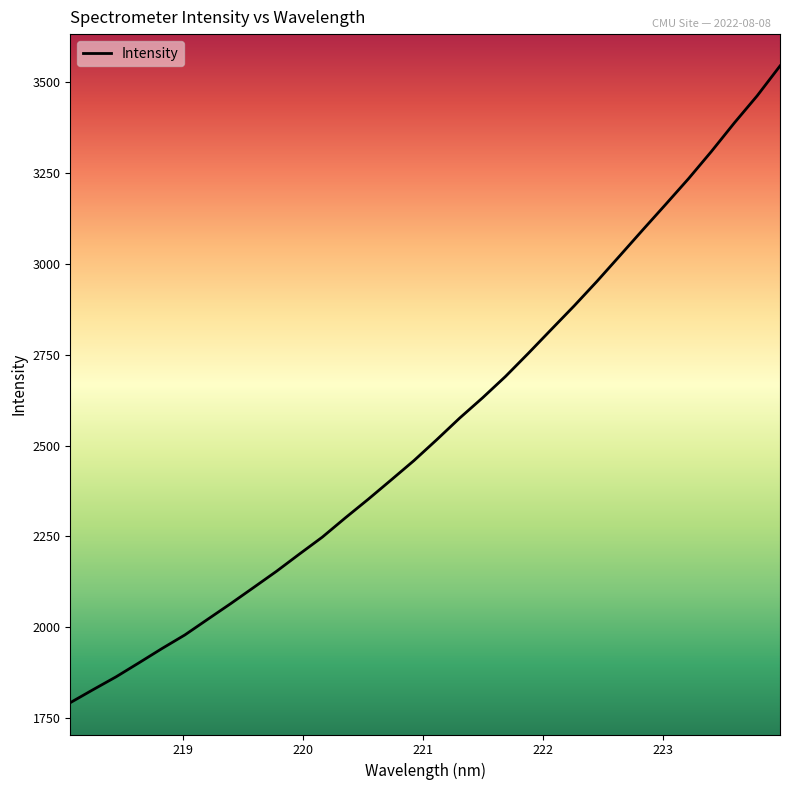

What is the maximum value shown in the chart?

3544.0